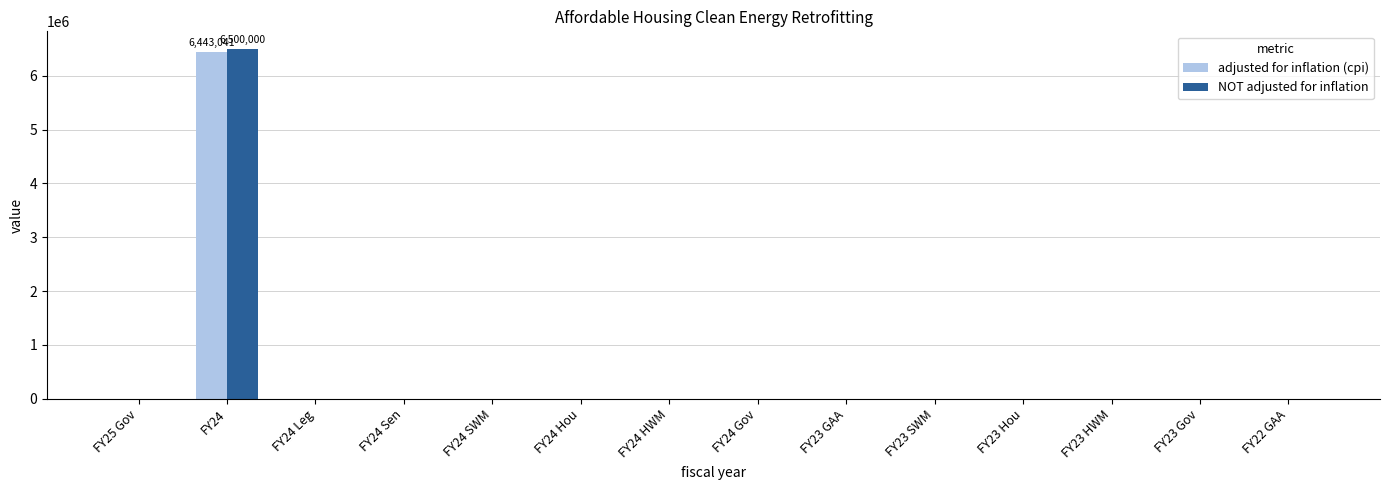

At which category is the sum across all series the highest?

FY24